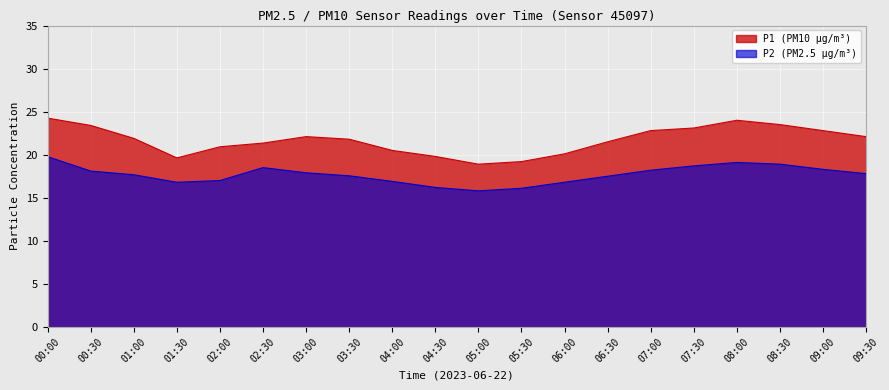

True or false: P1 and P2 intersect in this chart.

False